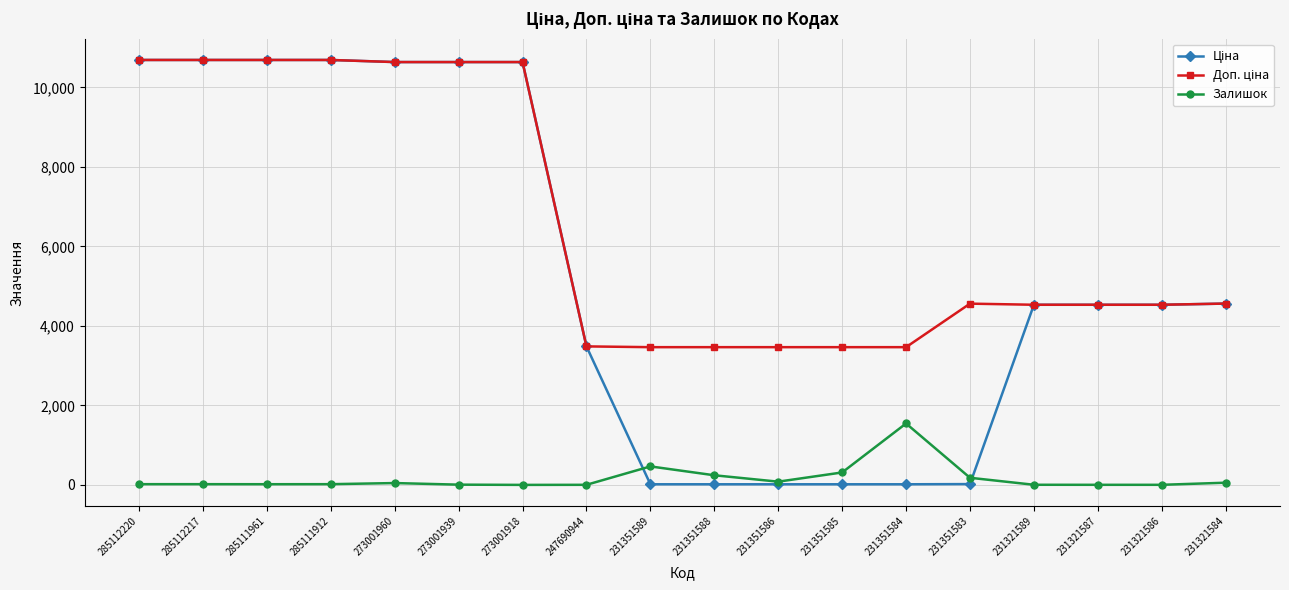

What is the difference between the highest and lowest values at 285111961?

10673.9